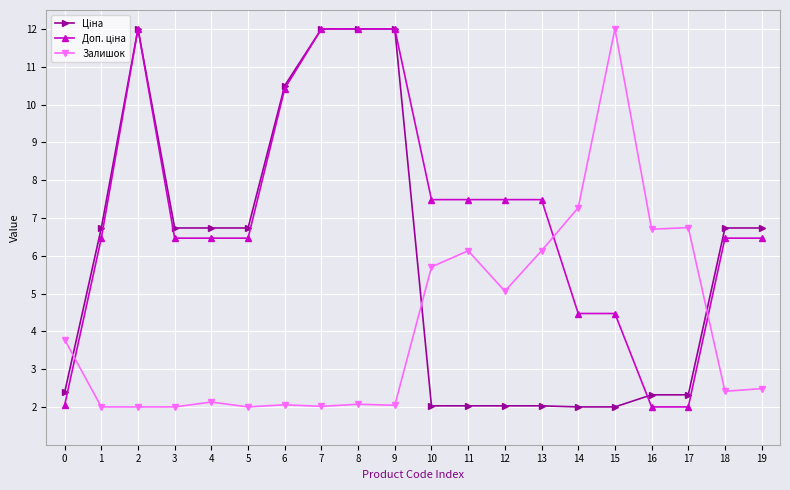

True or false: Залишок has more than 1 interior local peaks.

True